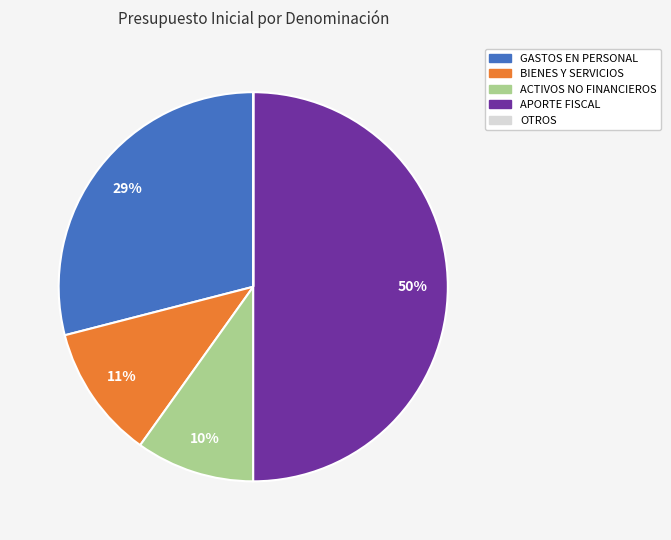

To the nearest percent, what is the average slice percentage?

20%